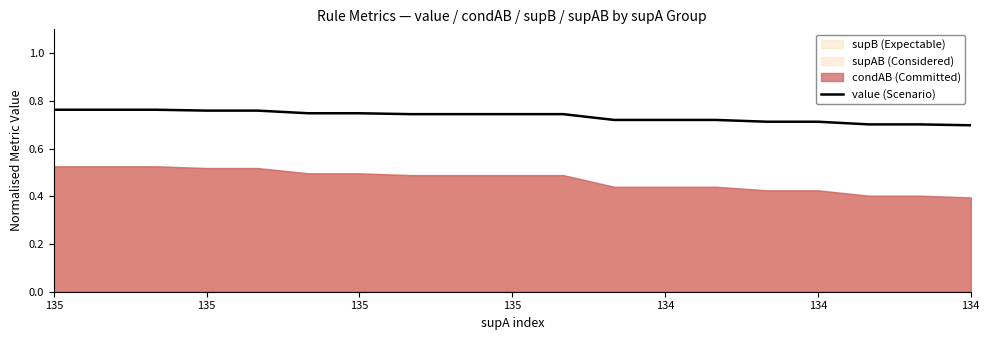

At which category does the chart reach its peak across all series?

135